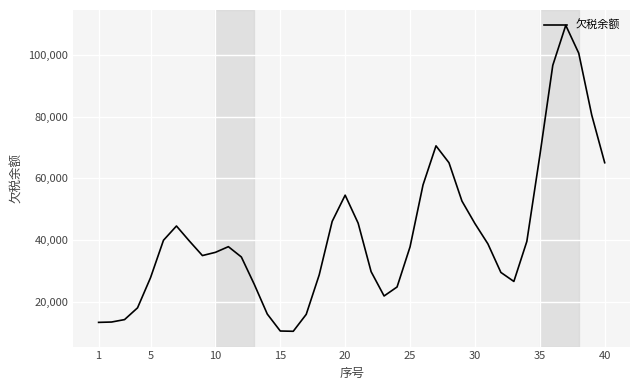

What is the difference between the maximum and minimum values?

99055.2